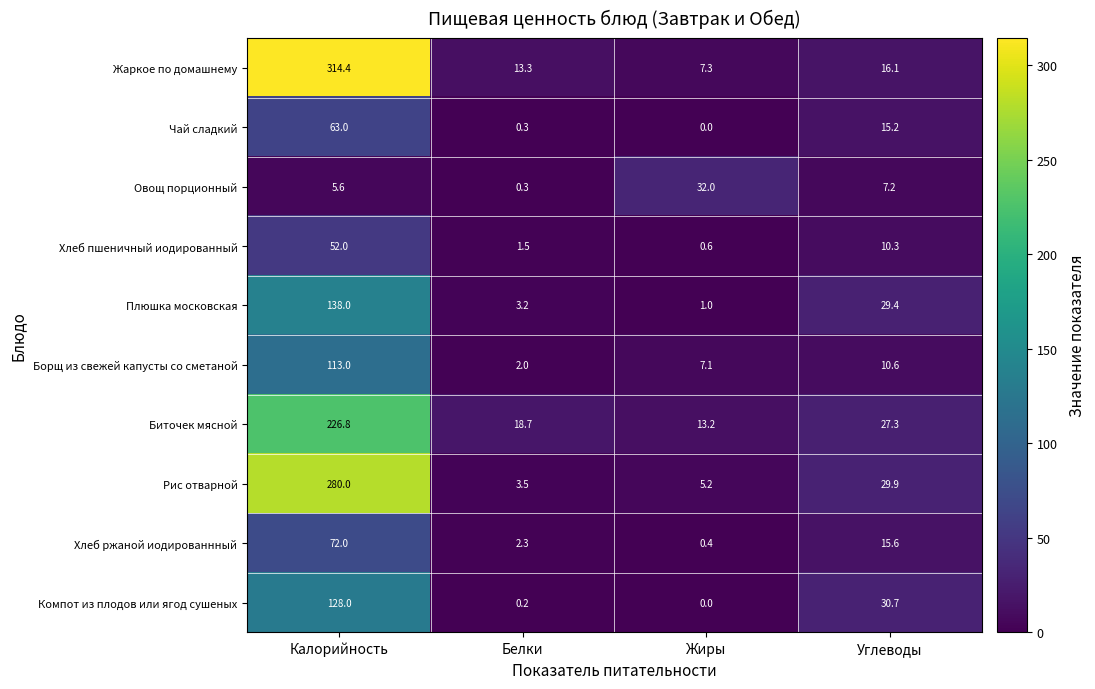

At which category is the sum across all series the highest?

Калорийность